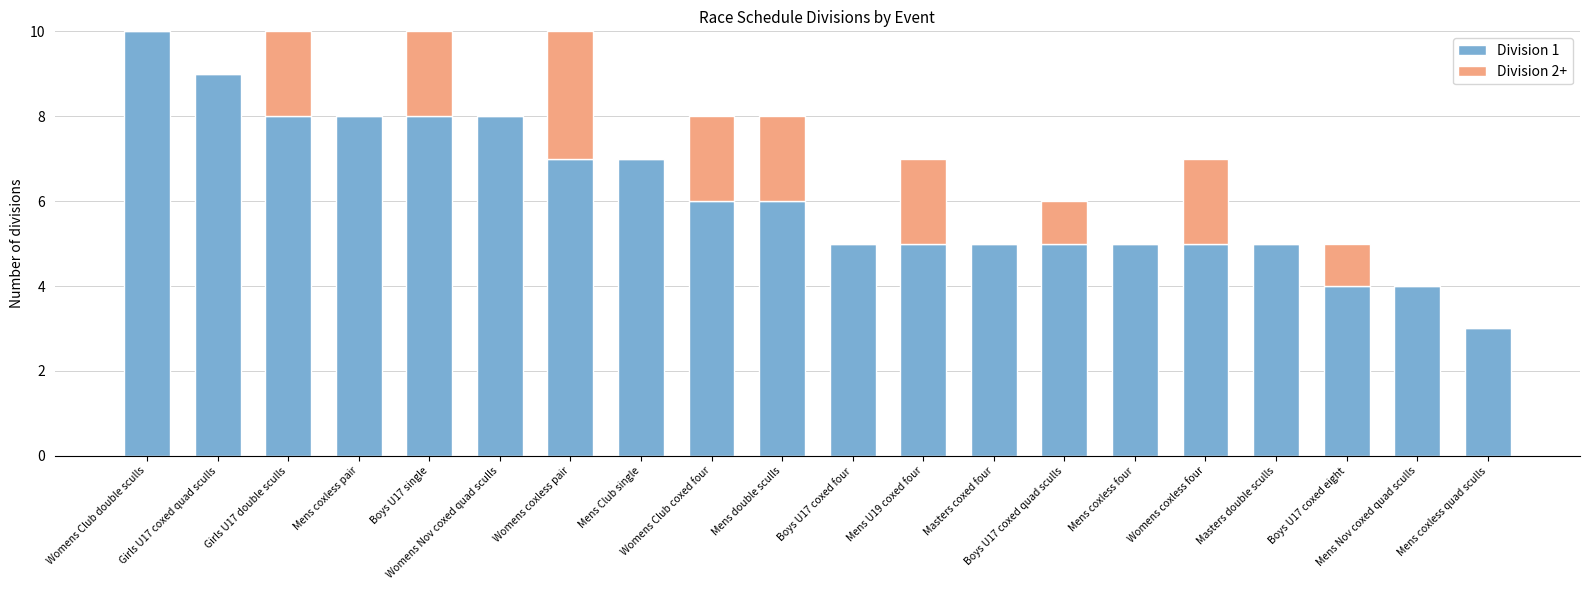

Count the number of data series in this chart.

2